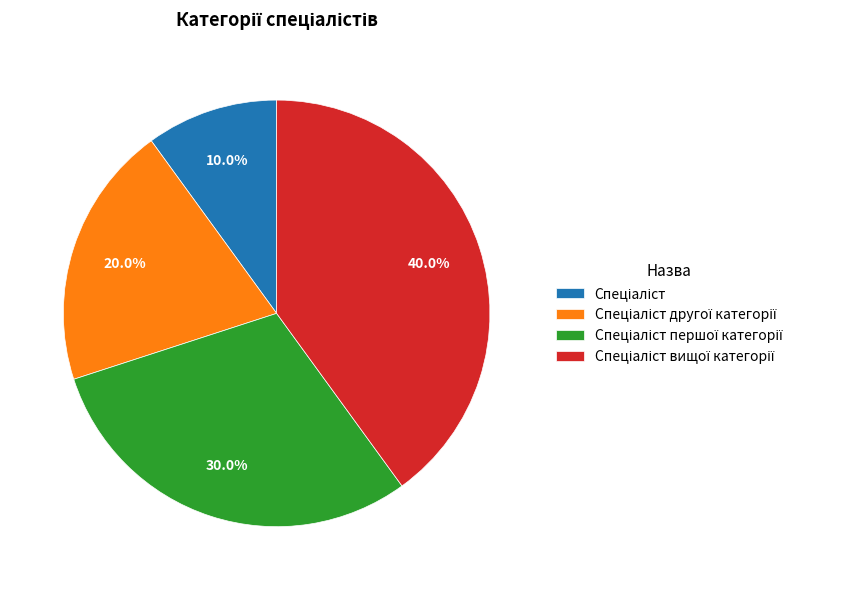

Is there a majority slice in this chart?

No